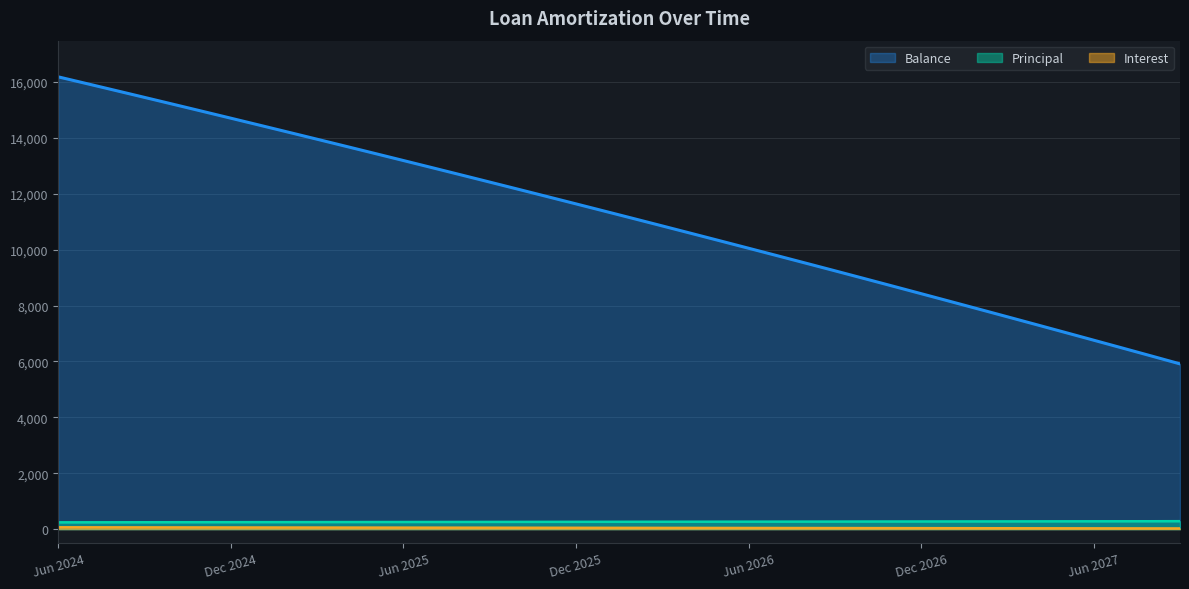

What is the total value across all series at May 2026?

10625.9